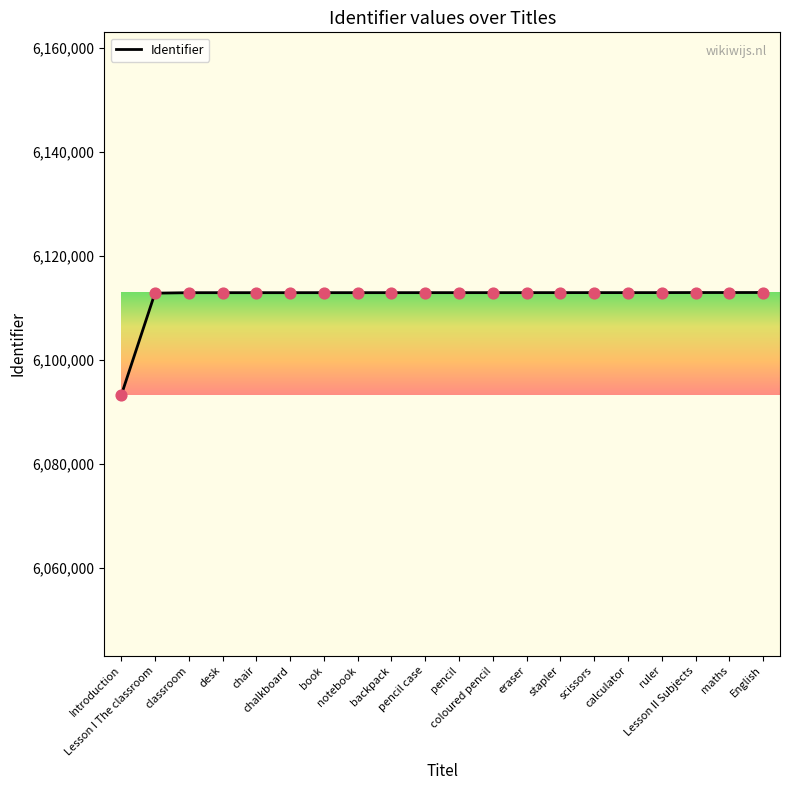

Approximately how many times larger is the value at notebook compared to eraser?

1.0